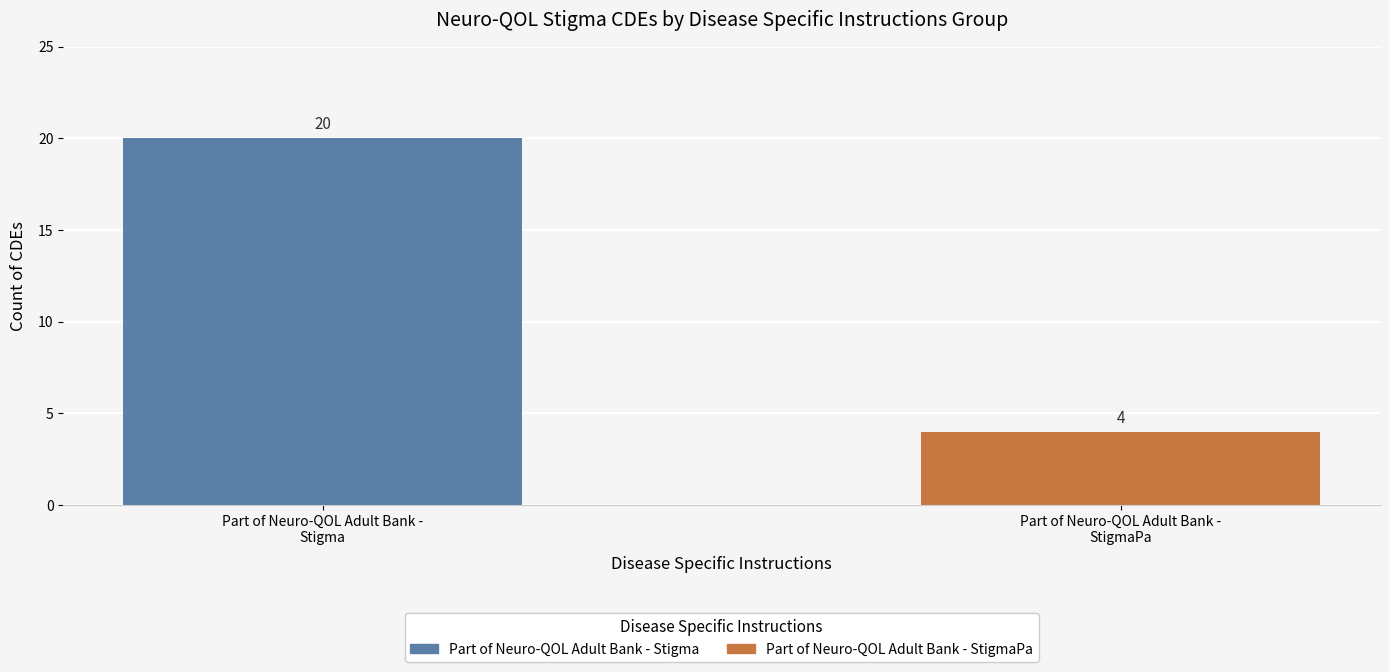

Which category has the highest value across all series?

Part of Neuro-QOL Adult Bank -
Stigma